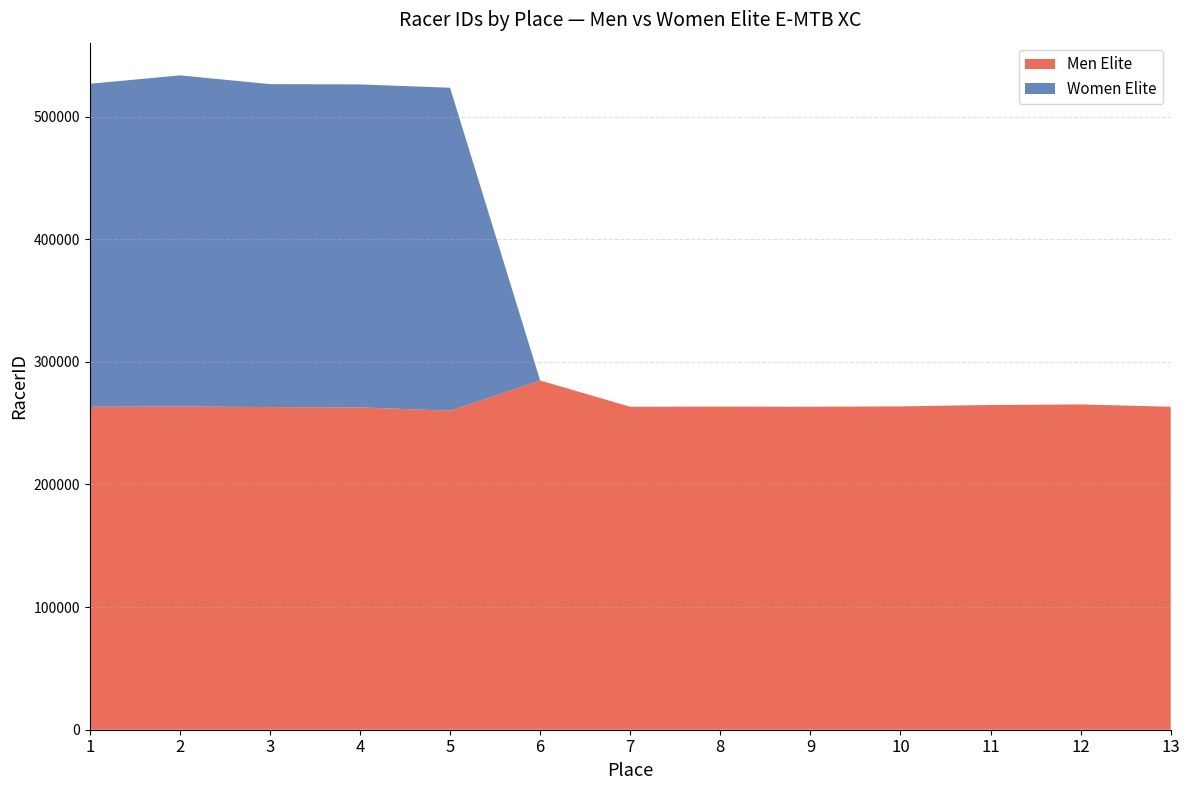

Reading left to right, list all the values displayed in this chart.

Men Elite: 1=263383	2=263615	3=263135	4=262881	5=260166	6=284804	7=263385	8=263510	9=263393	10=263705	11=264821	12=265302	13=263391
Women Elite: 1=263396	2=270025	3=263397	4=263394	5=263398	6=0	7=0	8=0	9=0	10=0	11=0	12=0	13=0